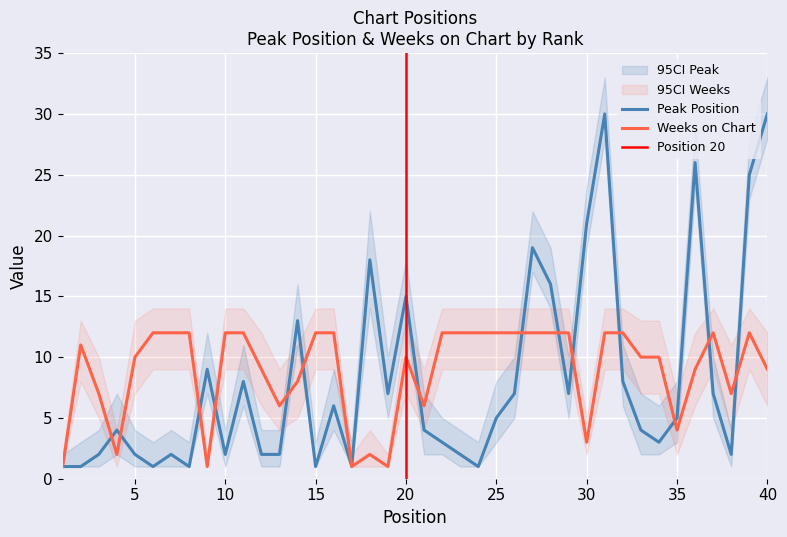

What is the difference between the Peak Position values at 34 and 35?

2